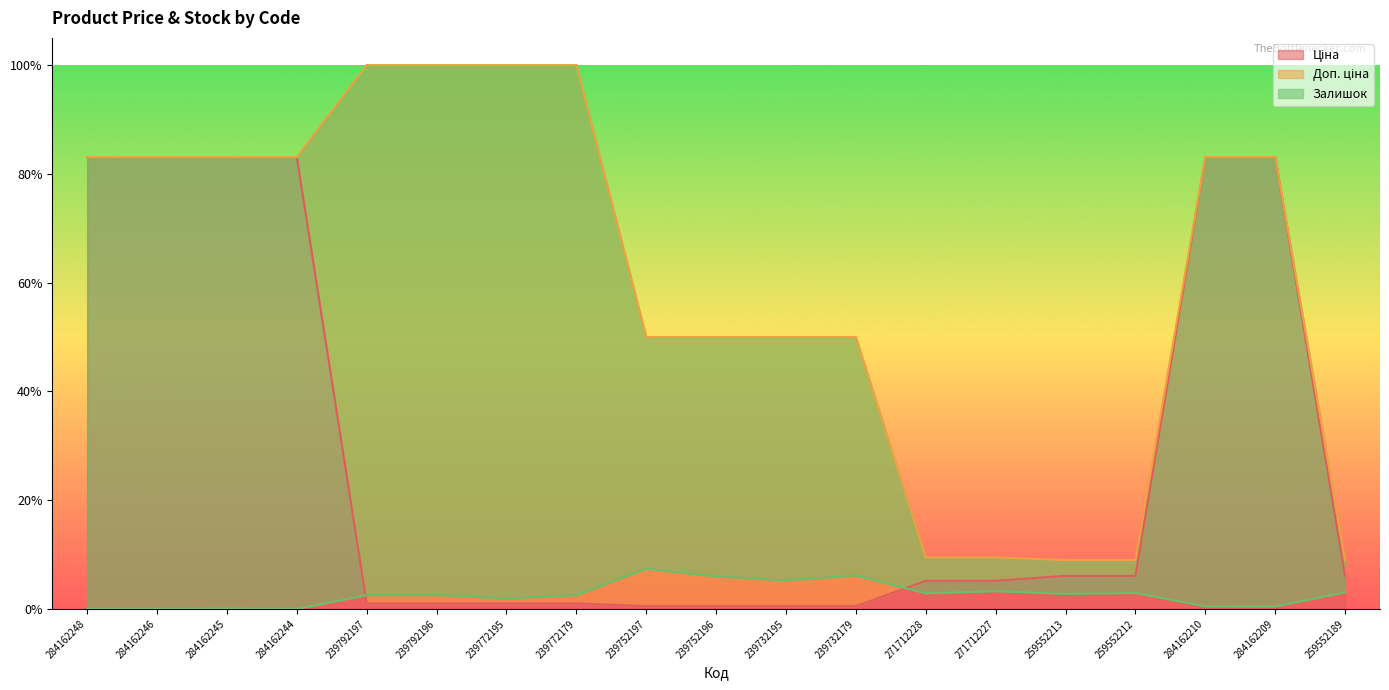

Where do Залишок and Ціна first cross each other?

284162244 and 239792197